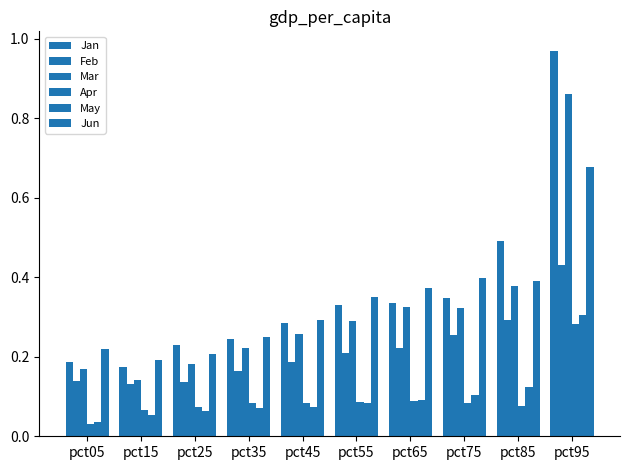

What is the difference between the Mar values at pct75 and pct95?

0.5